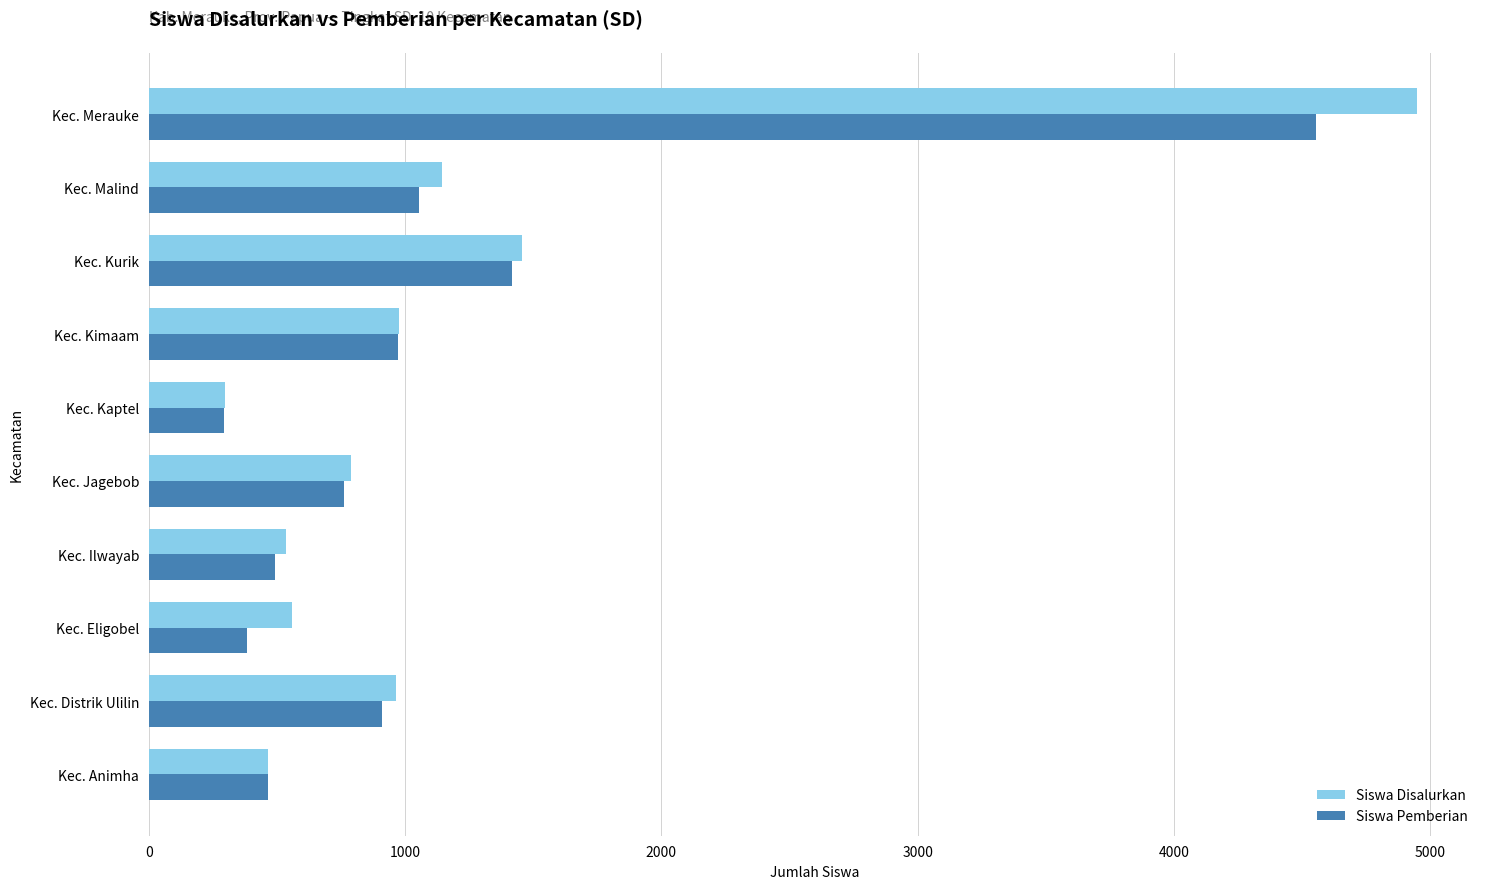

What is the total value across all series at Kec. Malind?

2201